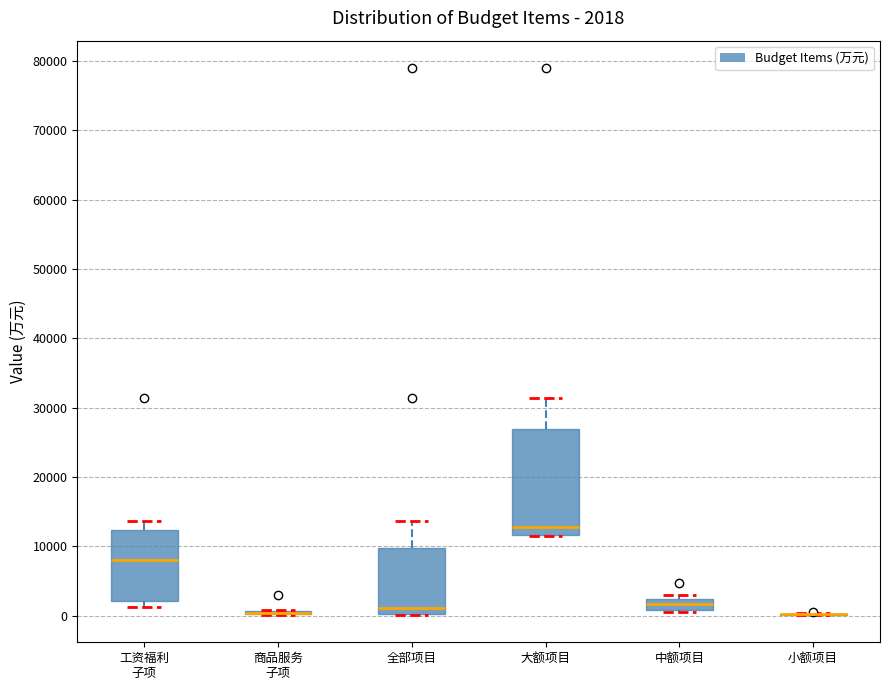

Comparing the boxes themselves (not the whiskers), which one is the tallest?

大额项目